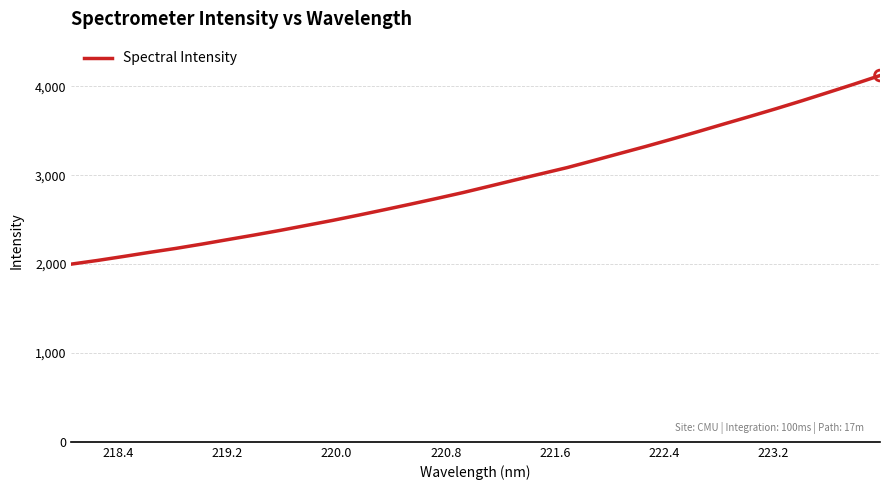

What is the maximum value shown in the chart?

4122.8